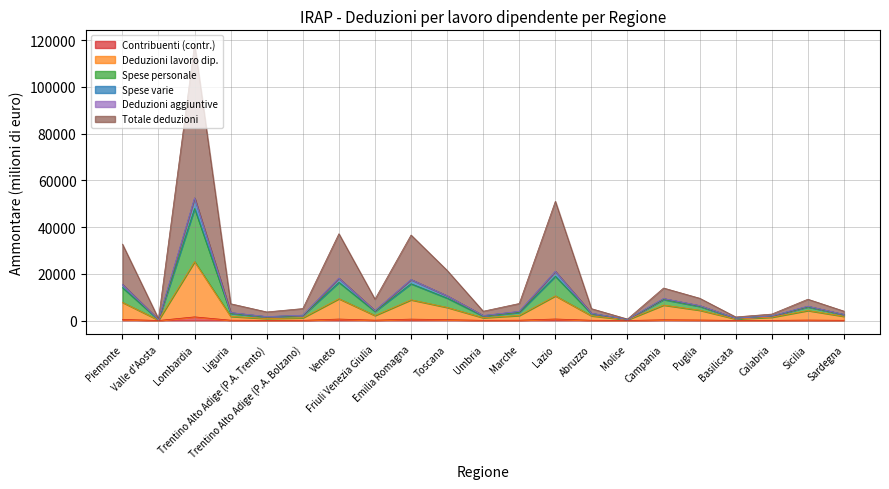

Is the value of Contribuenti (contr.) at Valle d'Aosta greater than the value of Deduzioni lavoro dip. at Puglia?

No